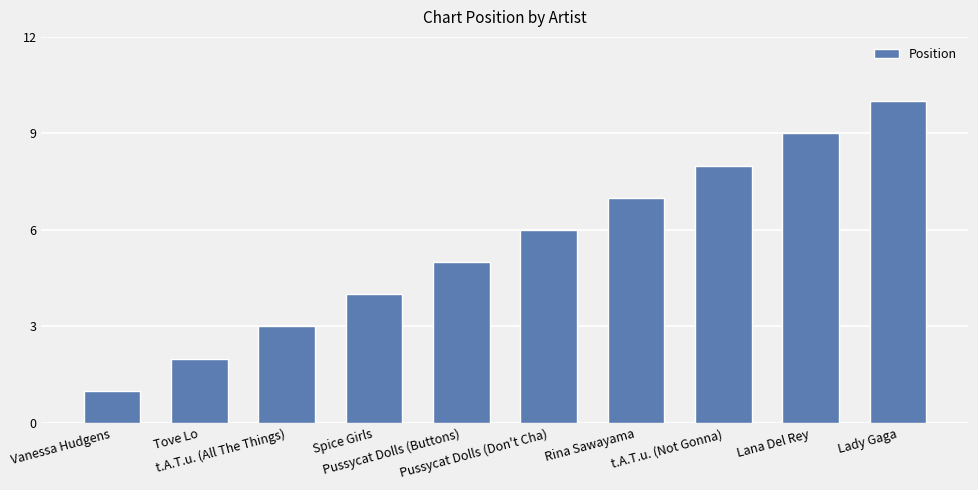

What is the difference between the maximum and second lowest values?

8